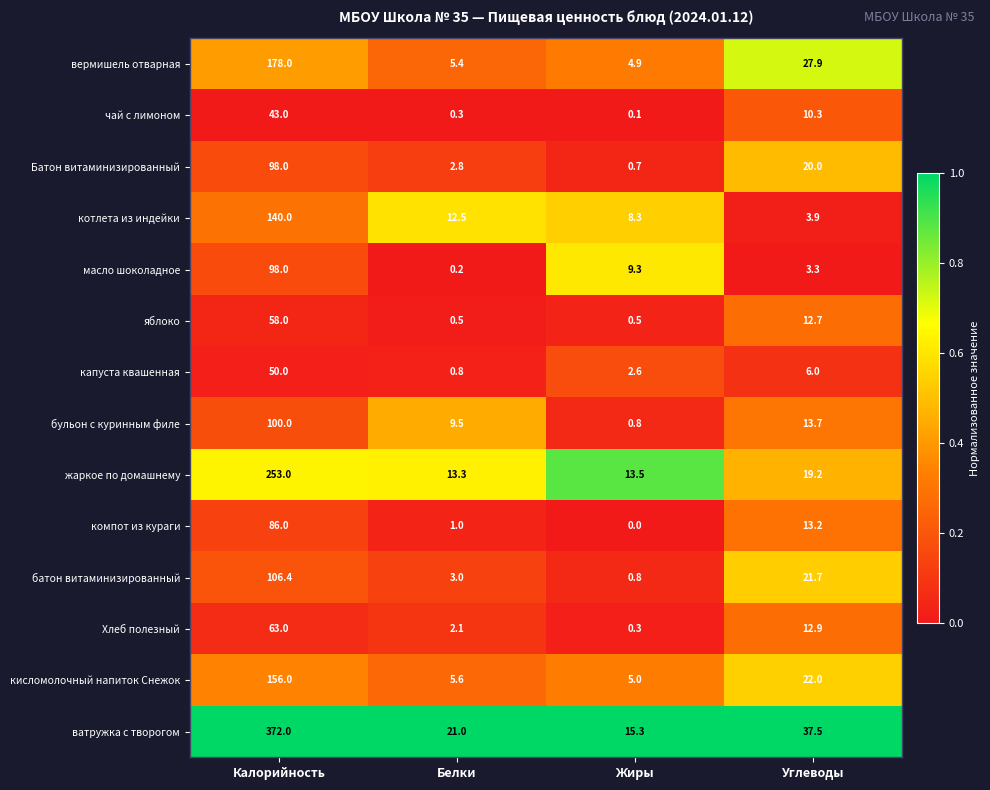

Which series has the widest spread of values?

ватружка с творогом